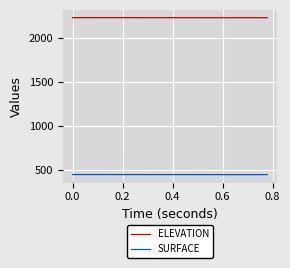

What is the sum of all ELEVATION values?

44615.7